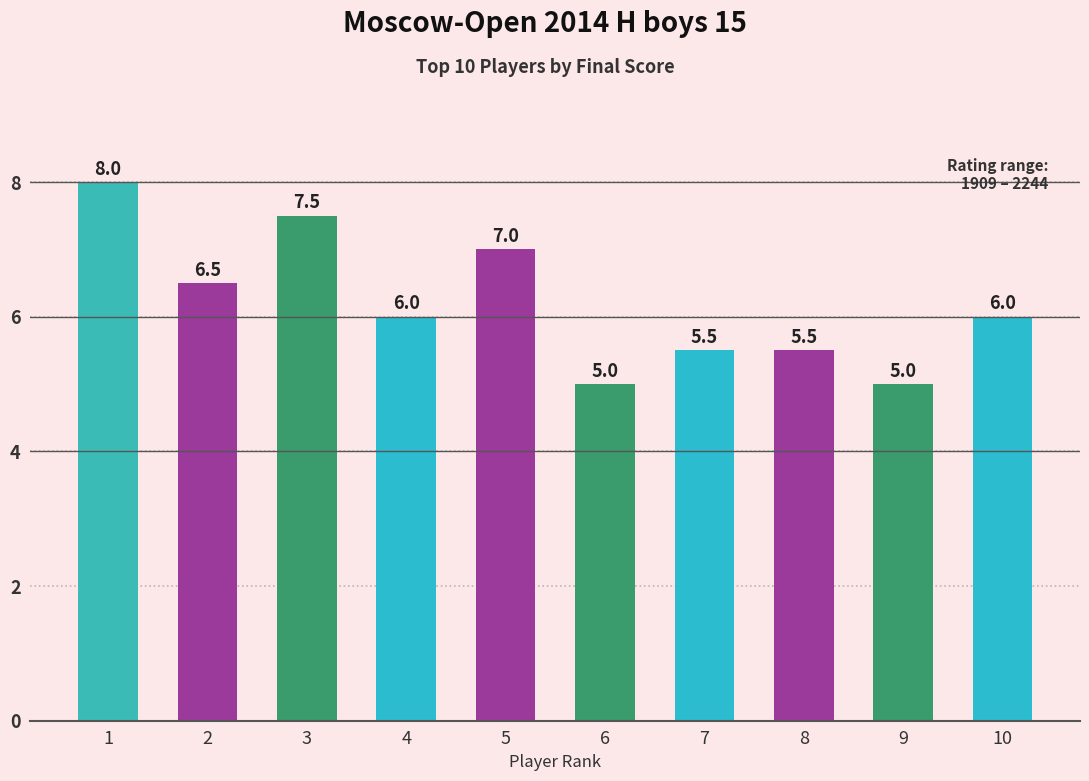

Count the values in the range 5 to 7.

8